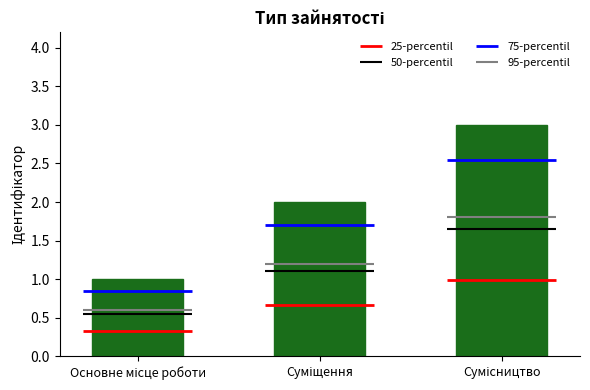

What is the sum of all values?

6